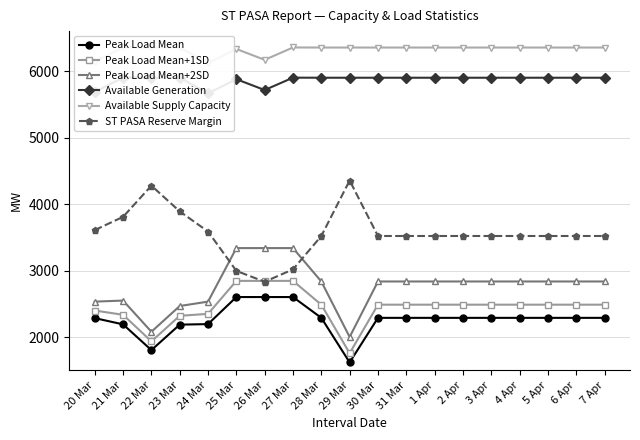

What is the approximate value of ST PASA Reserve Margin at 7 Apr?

3519